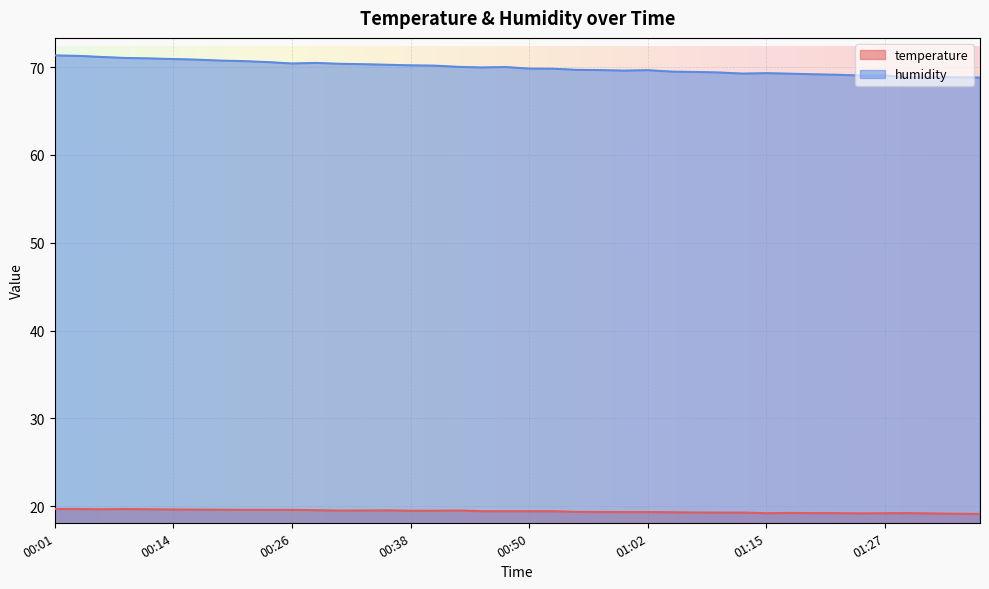

List the series in order of their peak value, lowest first.

temperature, humidity